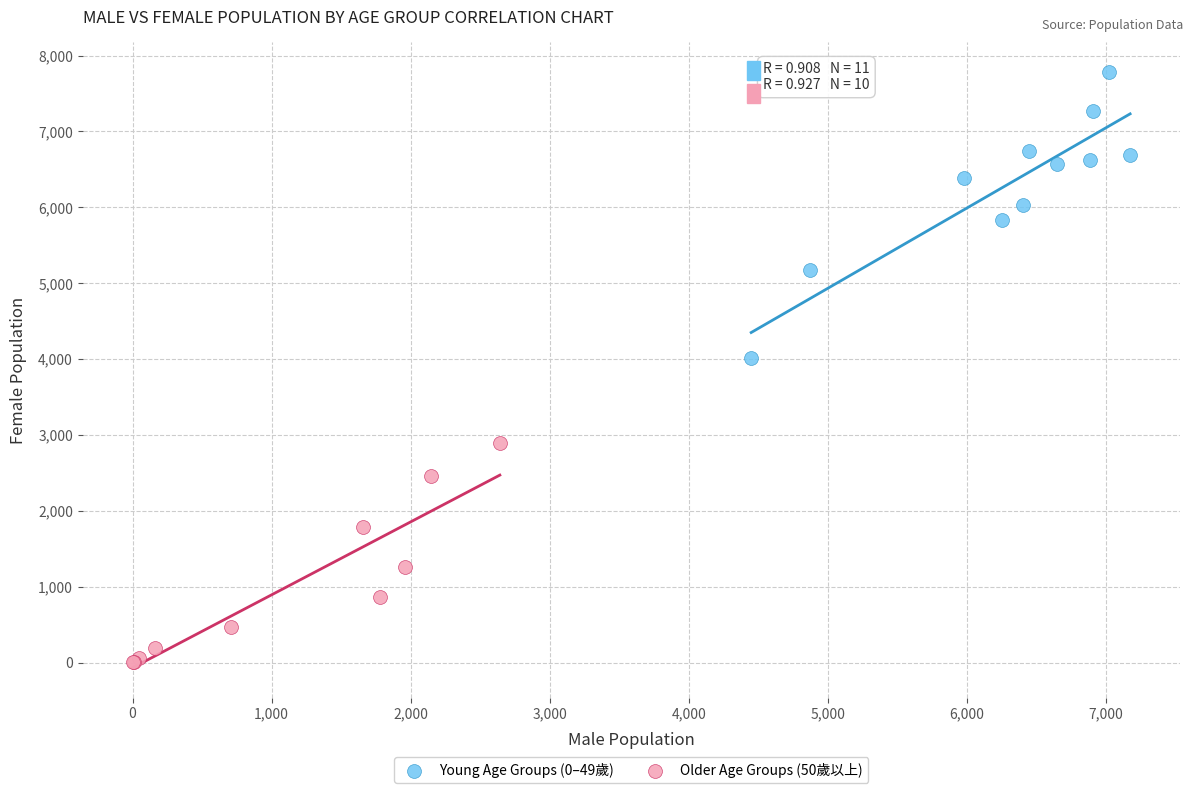

Which series contains the lowest Y value?

Older Age Groups (50歲以上)